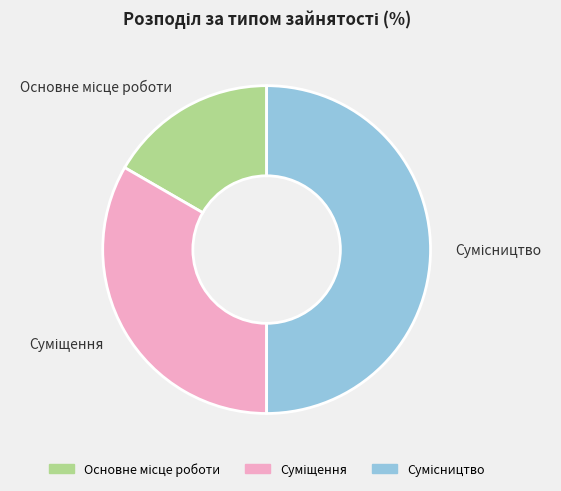

Is the sum of Сумісництво and Суміщення greater than half?

Yes